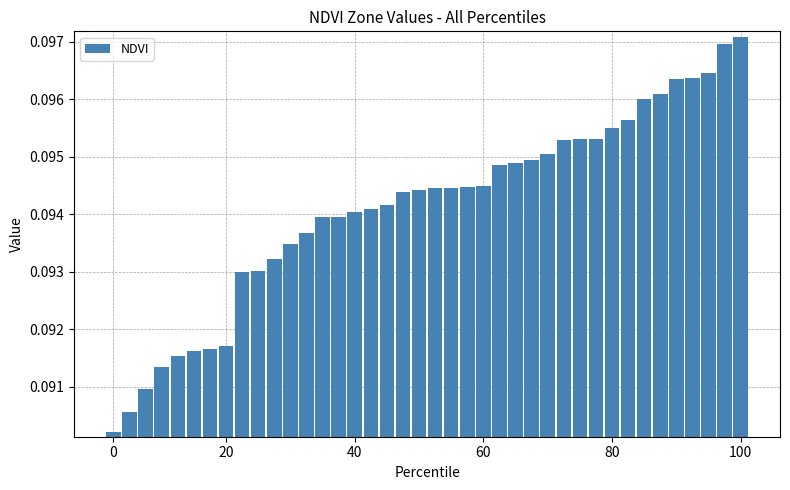

Count the values in the range 0 to 1.

40